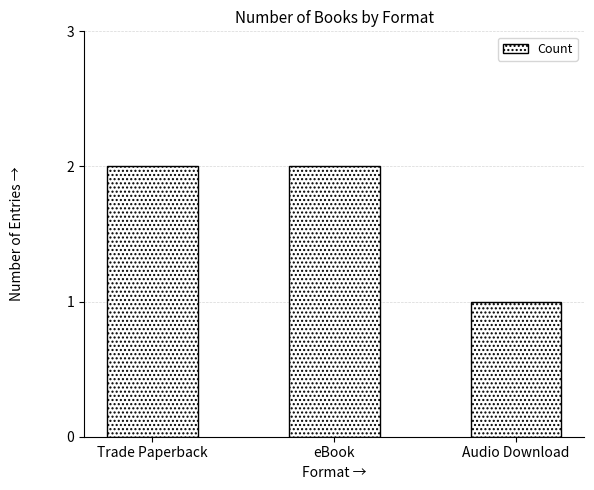

Is it true that the value at Audio Download is 1?

True